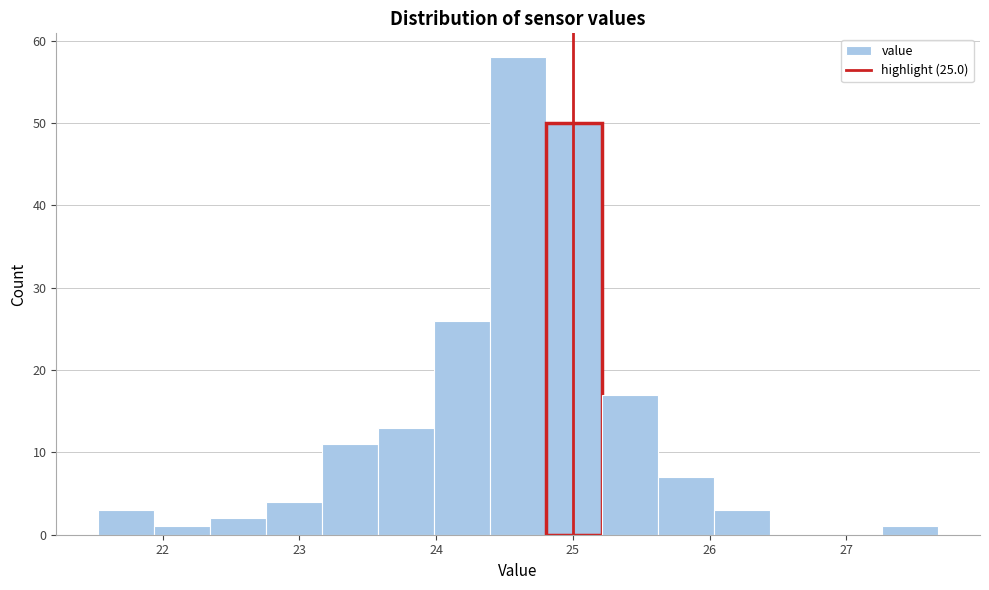

Reading left to right, list every bar in this chart as the range it spans on the x-axis followed by its height. Neither the bar edges nor the heights are printed on the chart, so give them approximately, as read against the axes.

21.5 to 21.9: 3
21.9 to 22.3: 1
22.3 to 22.8: 2
22.8 to 23.2: 4
23.2 to 23.6: 11
23.6 to 24.0: 13
24.0 to 24.4: 26
24.4 to 24.8: 58
24.8 to 25.2: 50
25.2 to 25.6: 17
25.6 to 26.0: 7
26.0 to 26.4: 3
26.4 to 26.9: 0
26.9 to 27.3: 0
27.3 to 27.7: 1